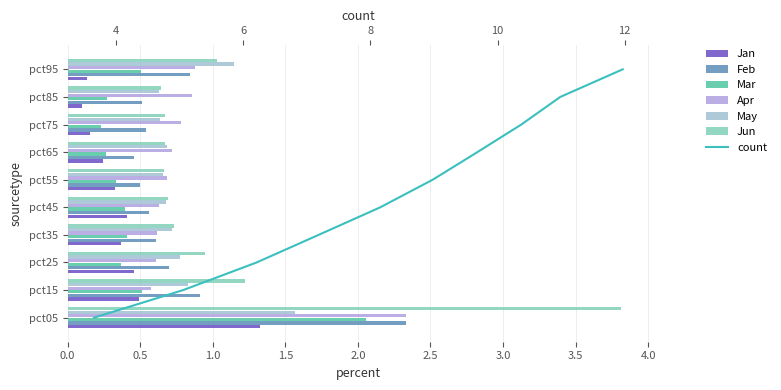

The Apr series shows 0.6 at pct25. True or false?

True